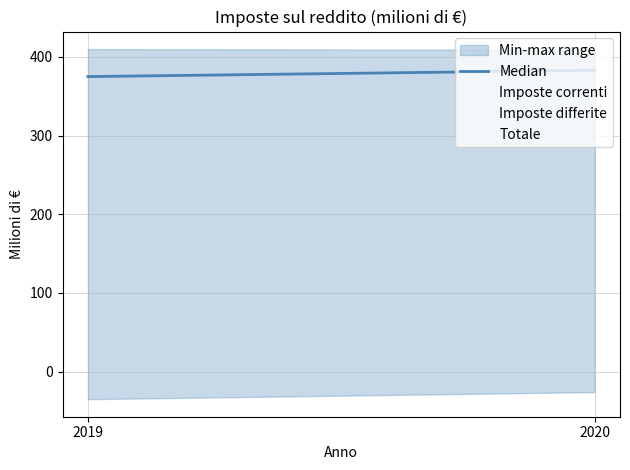

How many categories are shown in the chart?

2